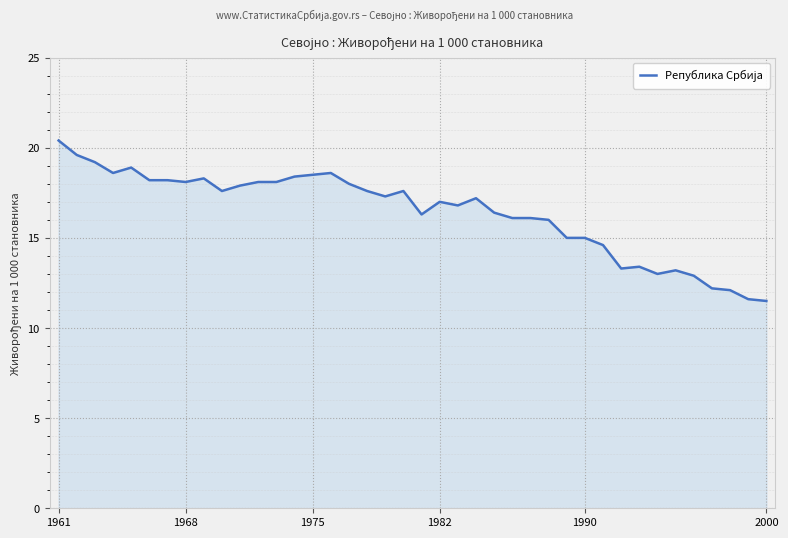

What is the greatest value displayed?

20.4